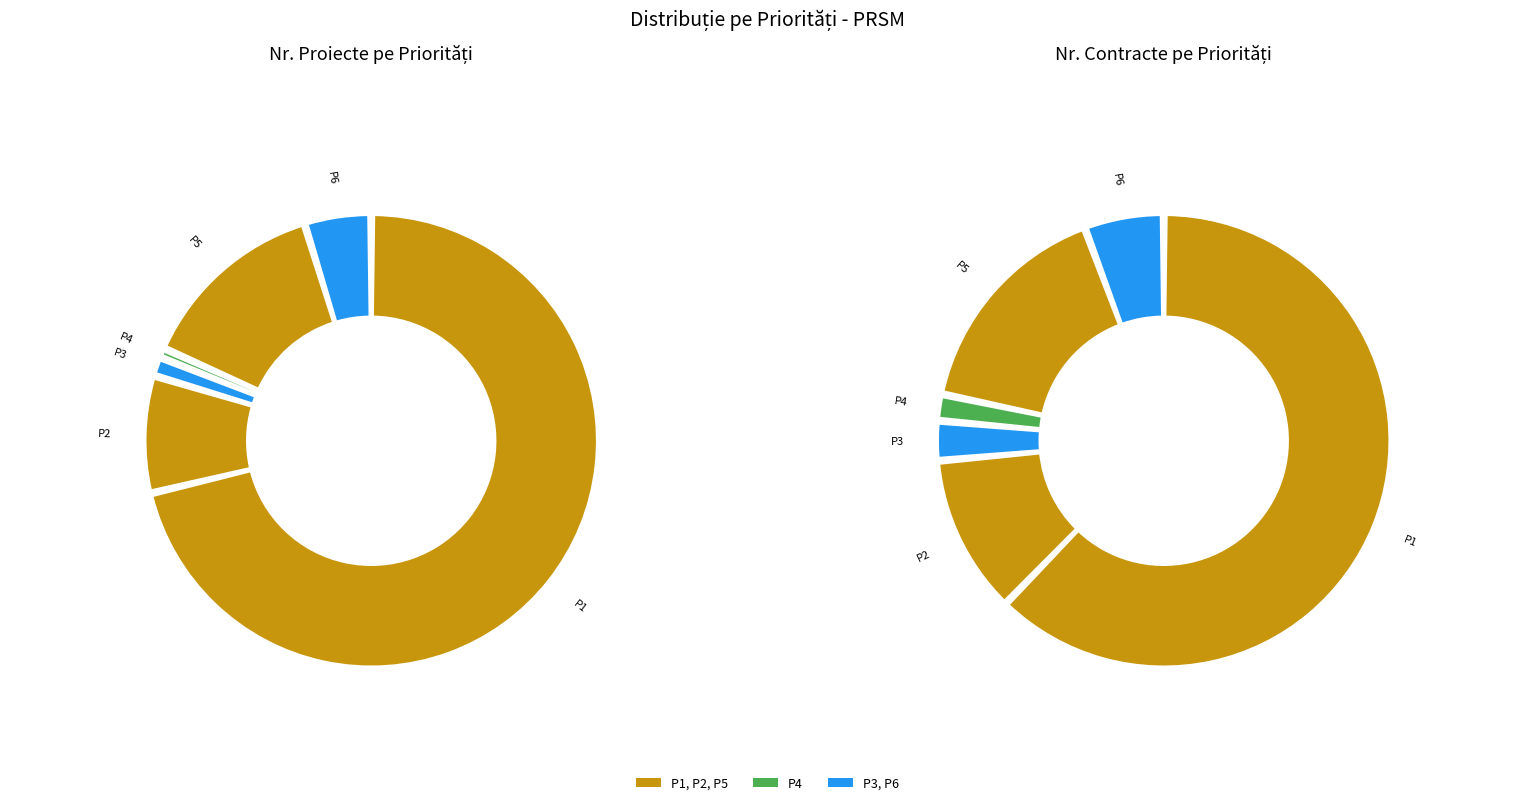

What is the spread (max minus min) of values at P5?

43